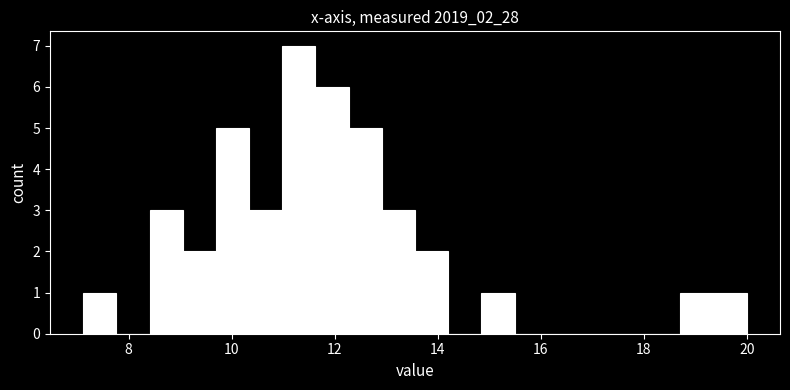

Read against the x-axis, roughly where is the centre of the tallest bar?

11.4